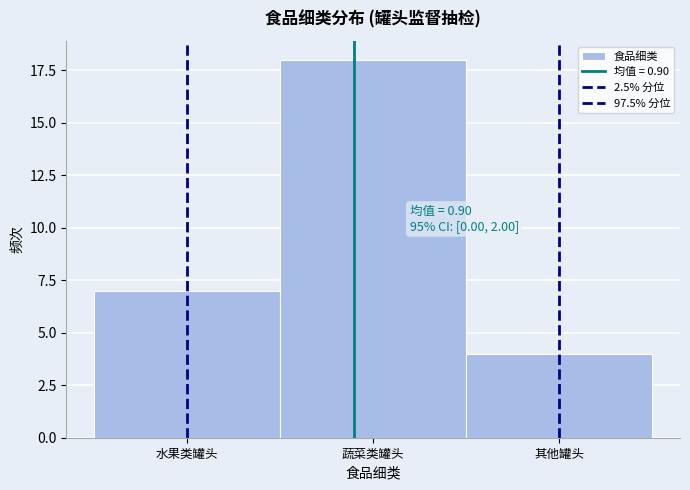

How many bars are there in total?

3